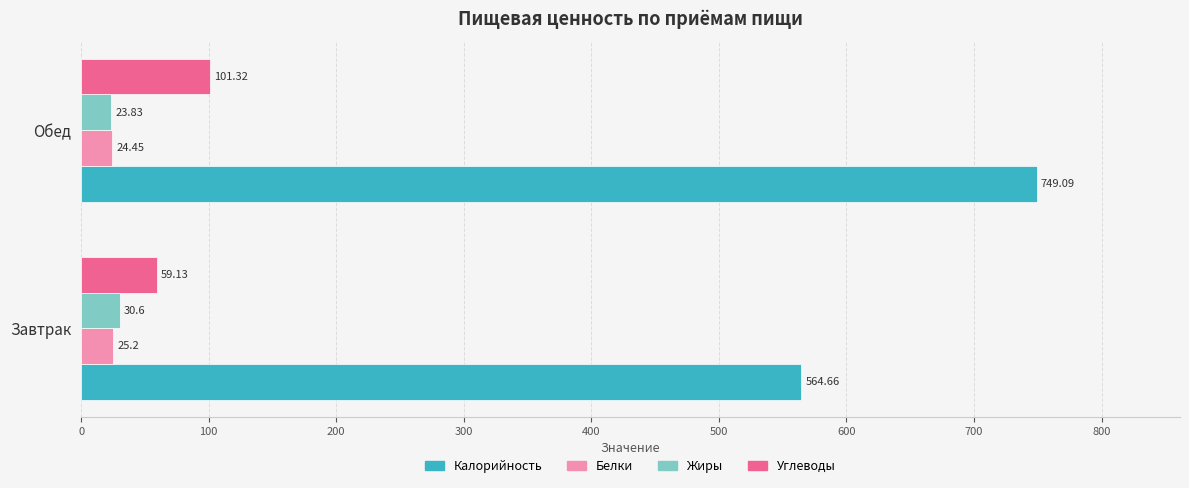

At which label is Белки closest to 24?

Обед